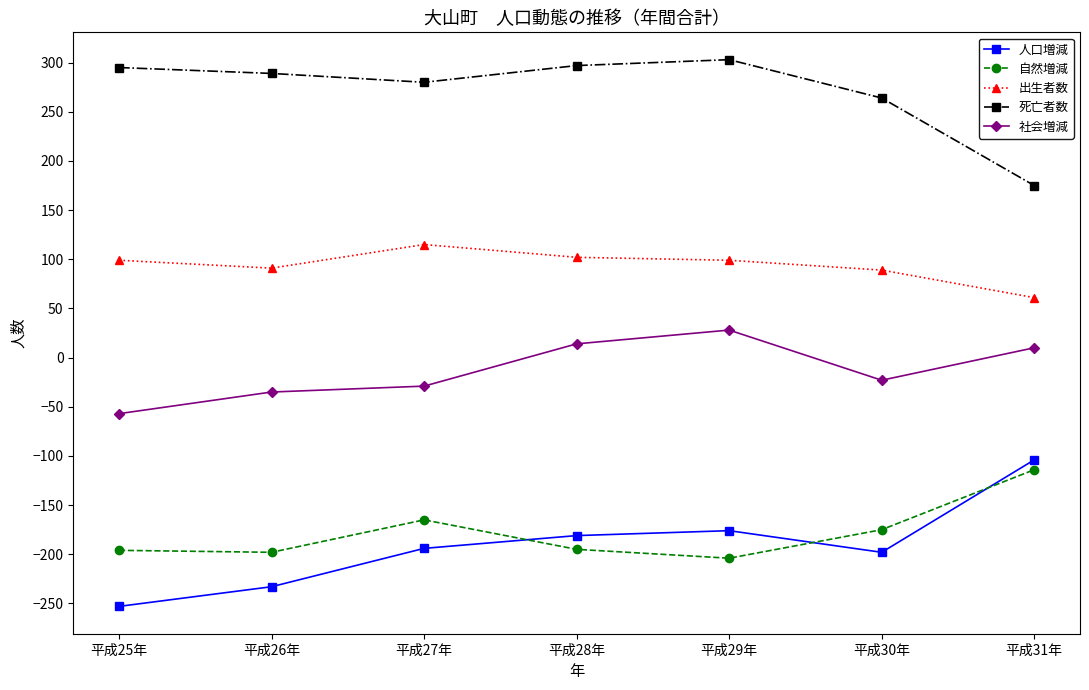

At 平成25年, list the series in order from largest to smallest.

死亡者数, 出生者数, 社会増減, 自然増減, 人口増減